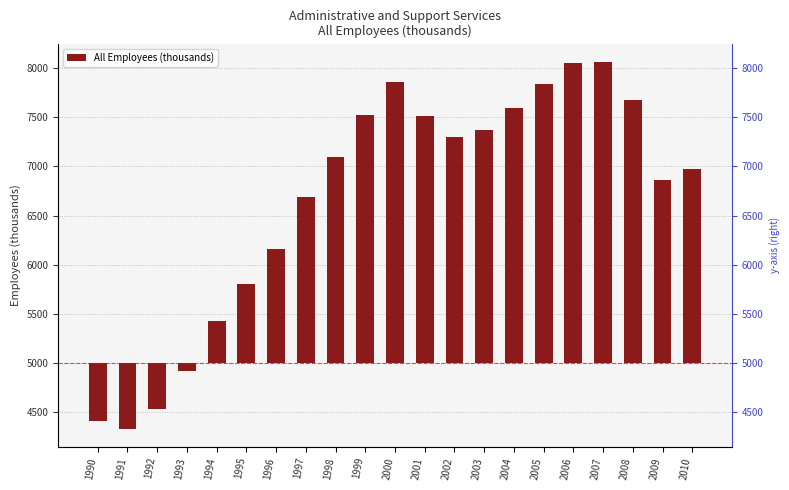

What is the change in value from 1998 to 2003?

+275.9